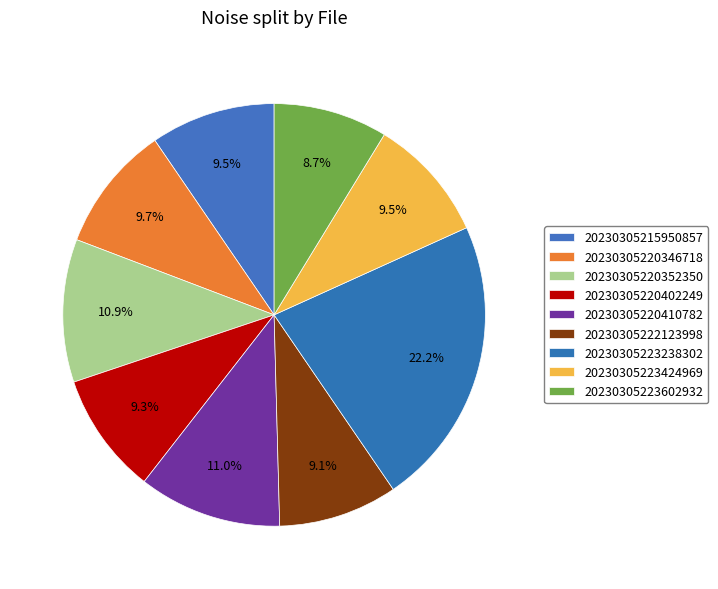

Which has a higher value, 20230305220410782 or 20230305222123998?

20230305220410782